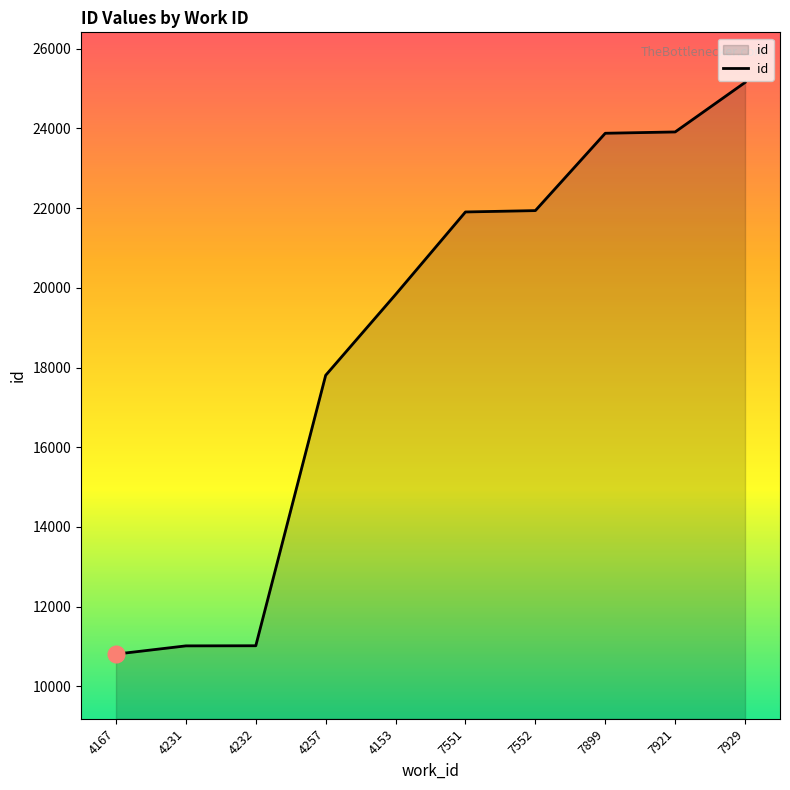

What value does the data have at 4153?

19833